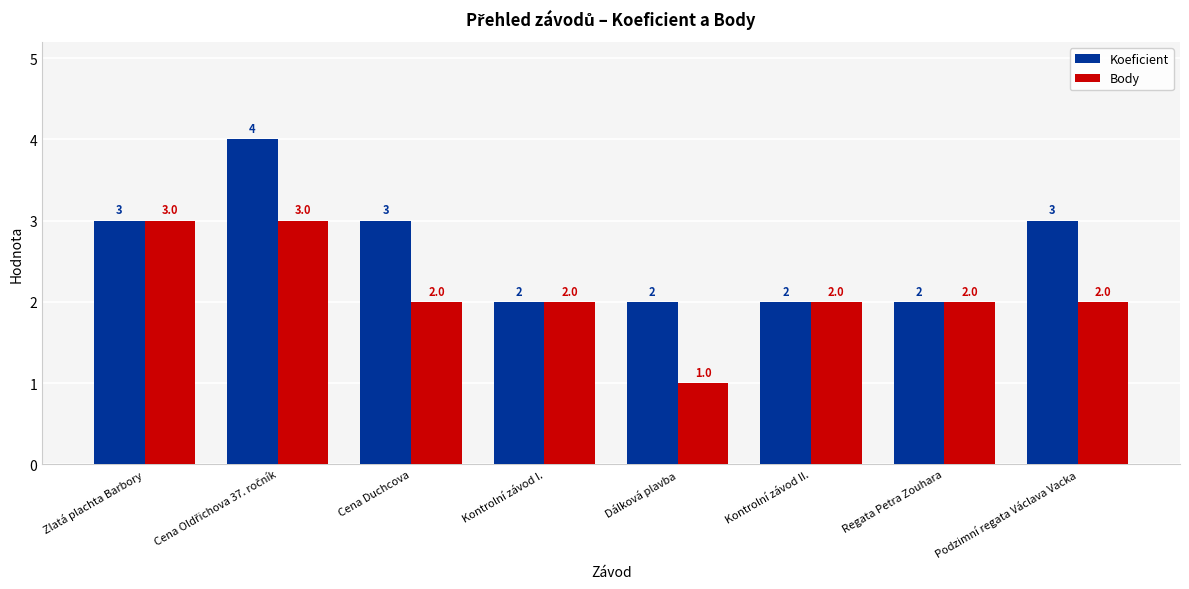

What are all the series names shown in the legend?

Koeficient, Body